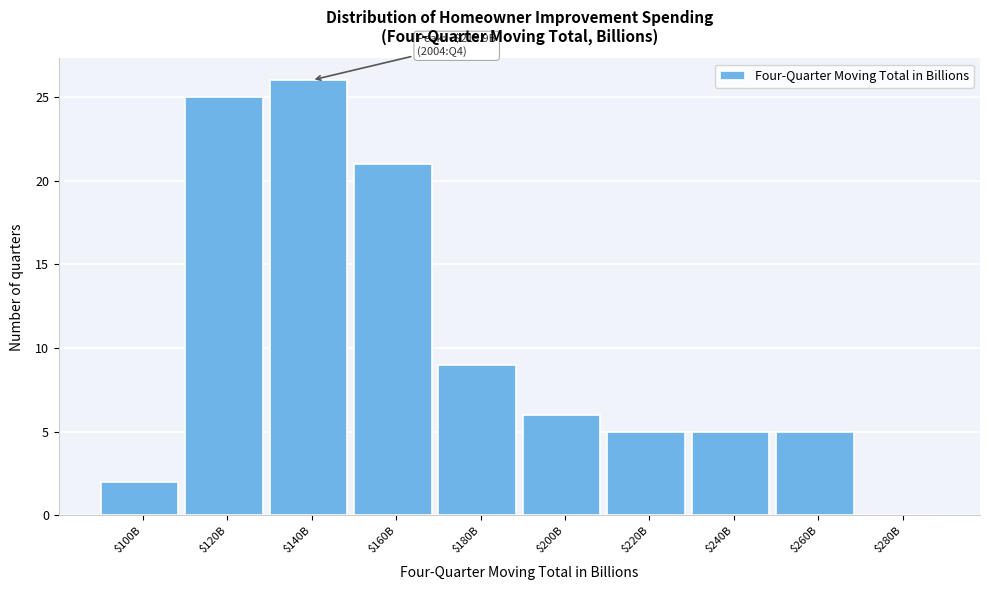

At which label is the value closest to 13?

$180B